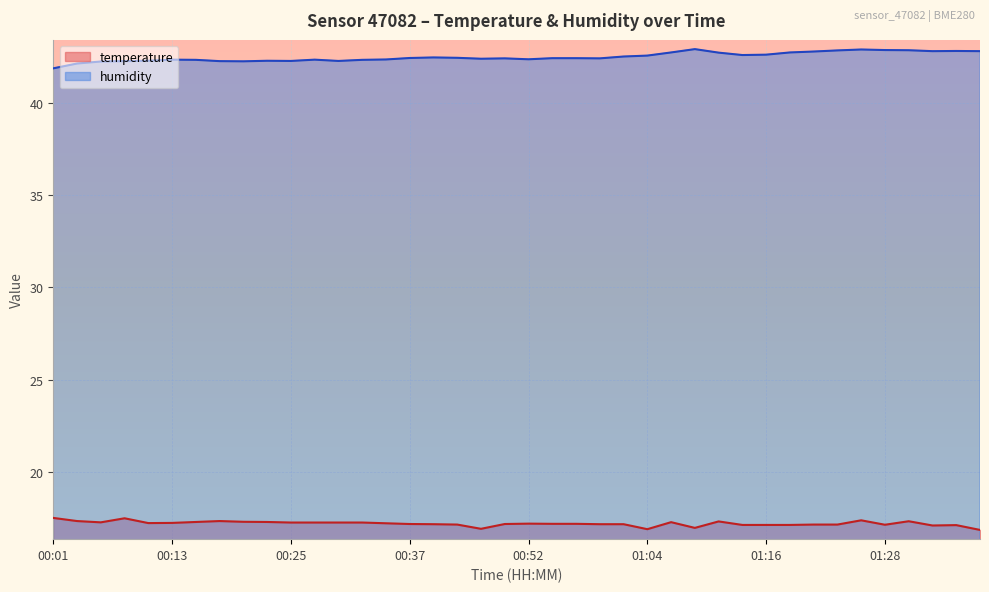

Which has a higher value, 01:23 or 01:26?

01:26